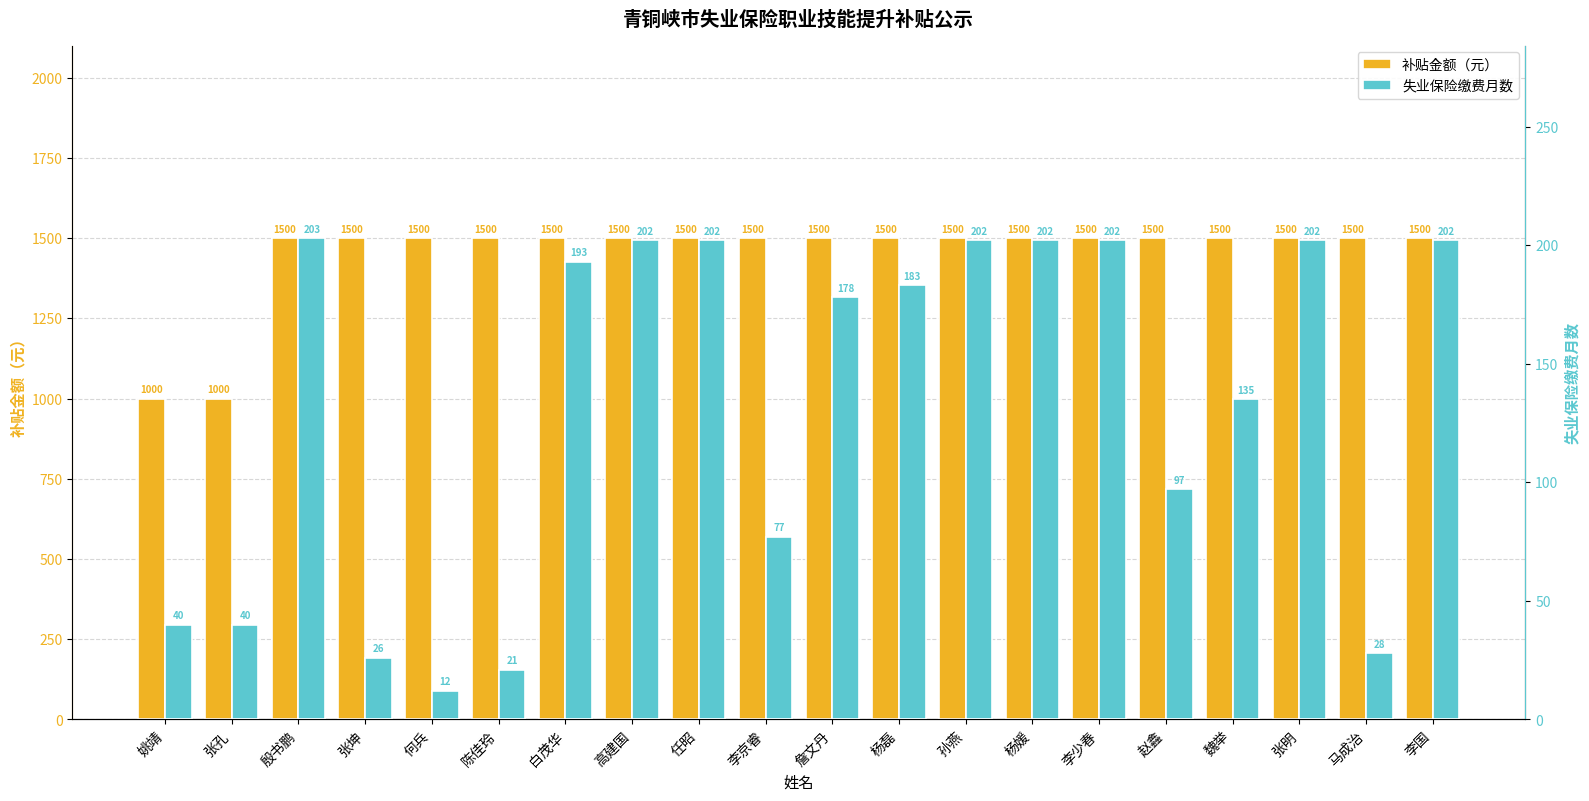

What is the difference between the maximum and minimum values in the 失业保险缴费月数 series?

191